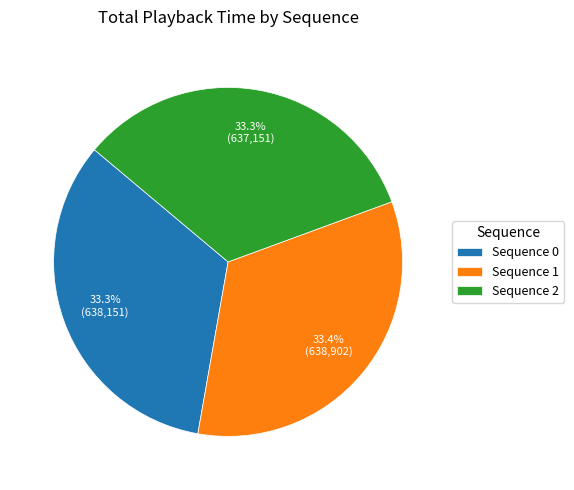

What portion of the pie excludes Sequence 1?

66.6%